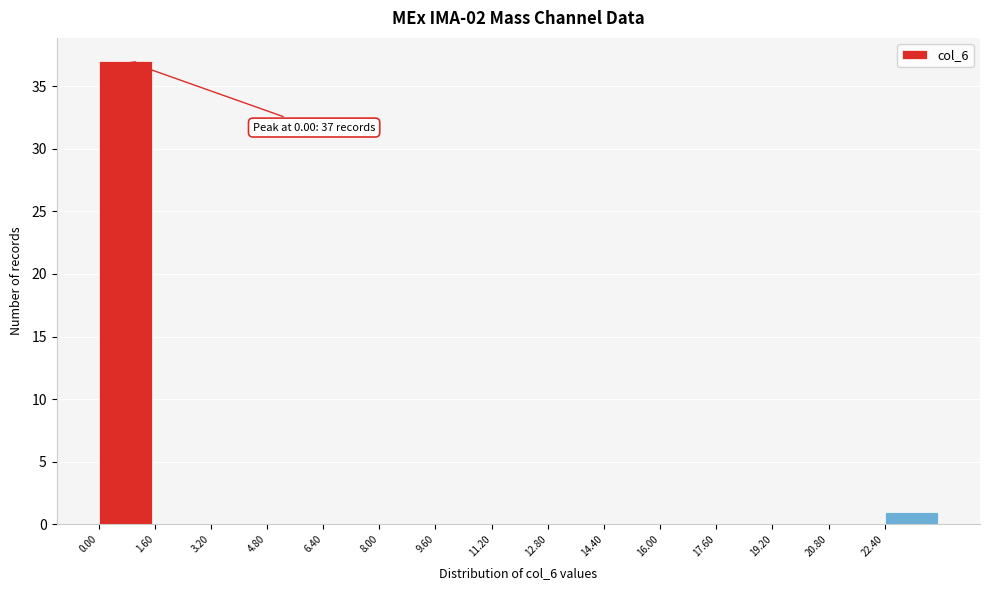

Over which range of the x-axis is the bar tallest?

0.0 to 1.6